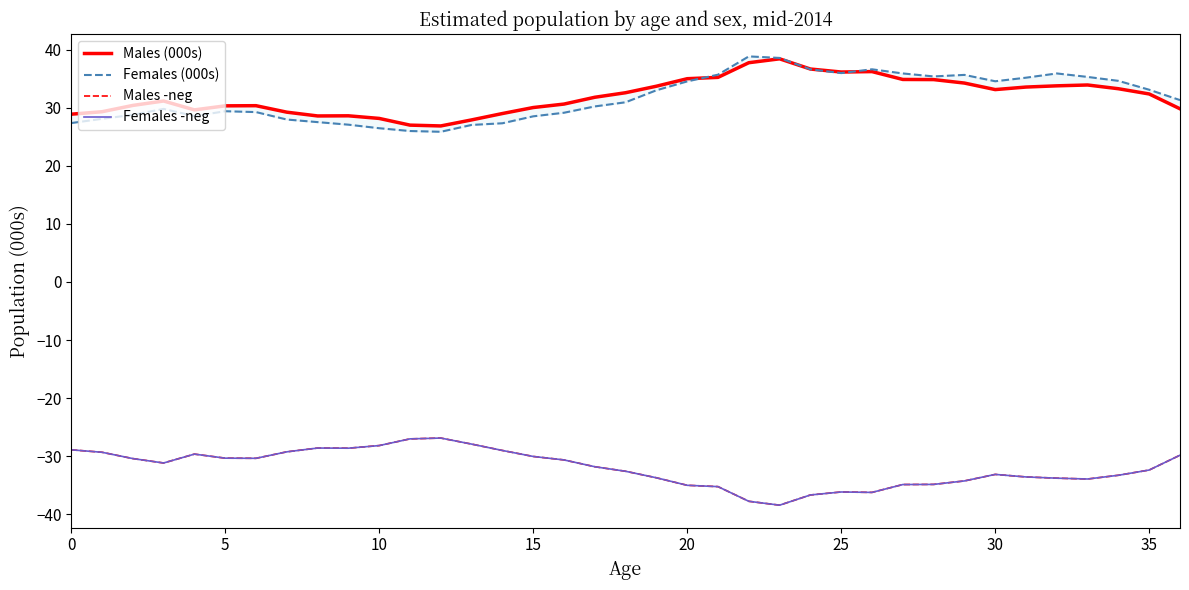

What is the minimum value shown in the chart?

-38.5